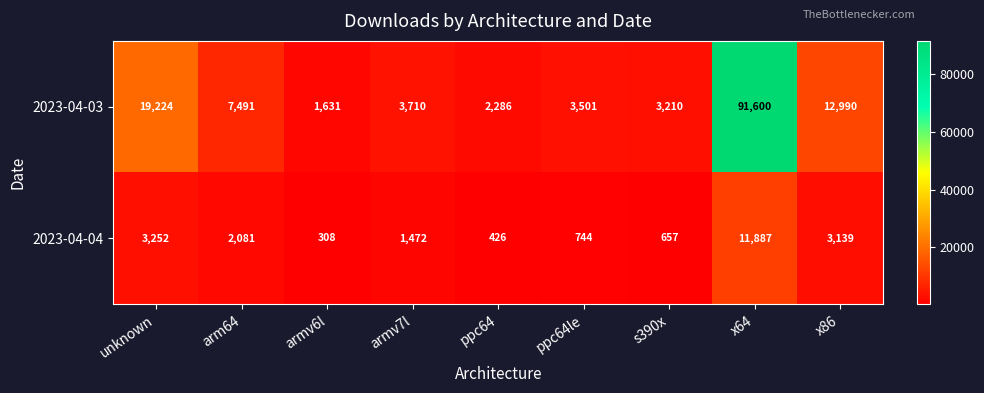

What is the difference between the highest and lowest values at armv6l?

1323